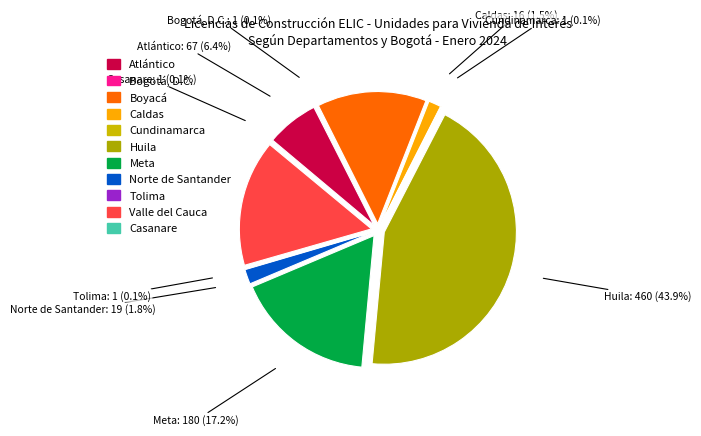

To the nearest percent, what is the average slice percentage?

9%